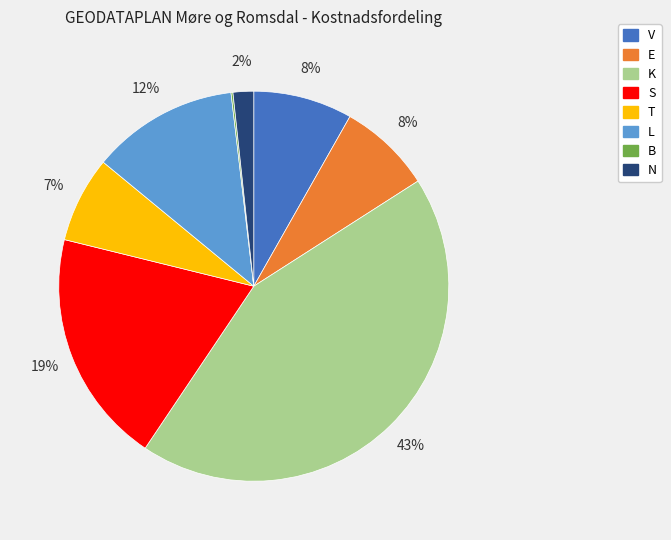

What percentage is the V slice, to the nearest percent?

8%